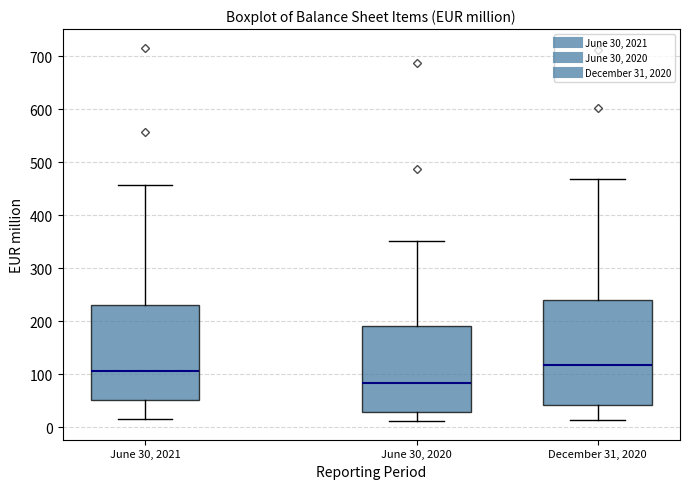

Reading left to right, transcribe this box plot: for each box, give where its median line is, the range the box spans, and where its two whiskers end, as read against the y-axis. The values are not printed on the chart, so give them approximately, as read against the axis.

June 30, 2021: median 110, box 50 to 230, whiskers 20 to 460
June 30, 2020: median 80, box 30 to 190, whiskers 10 to 350
December 31, 2020: median 120, box 40 to 240, whiskers 10 to 470